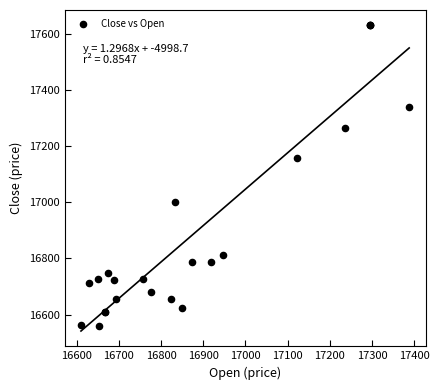

What Y value in the scatter plot is closest to 17096?

17158